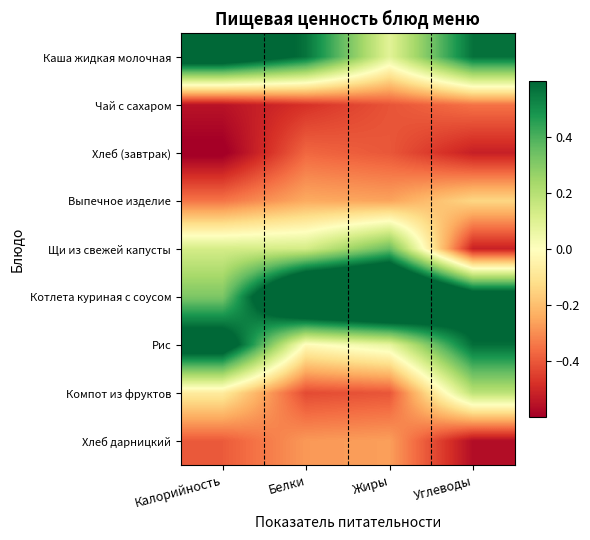

How many data points does each series have?

4